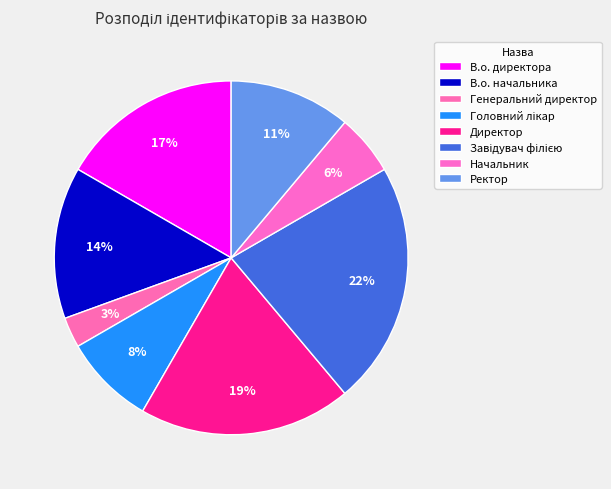

How many segments does this pie chart have?

8